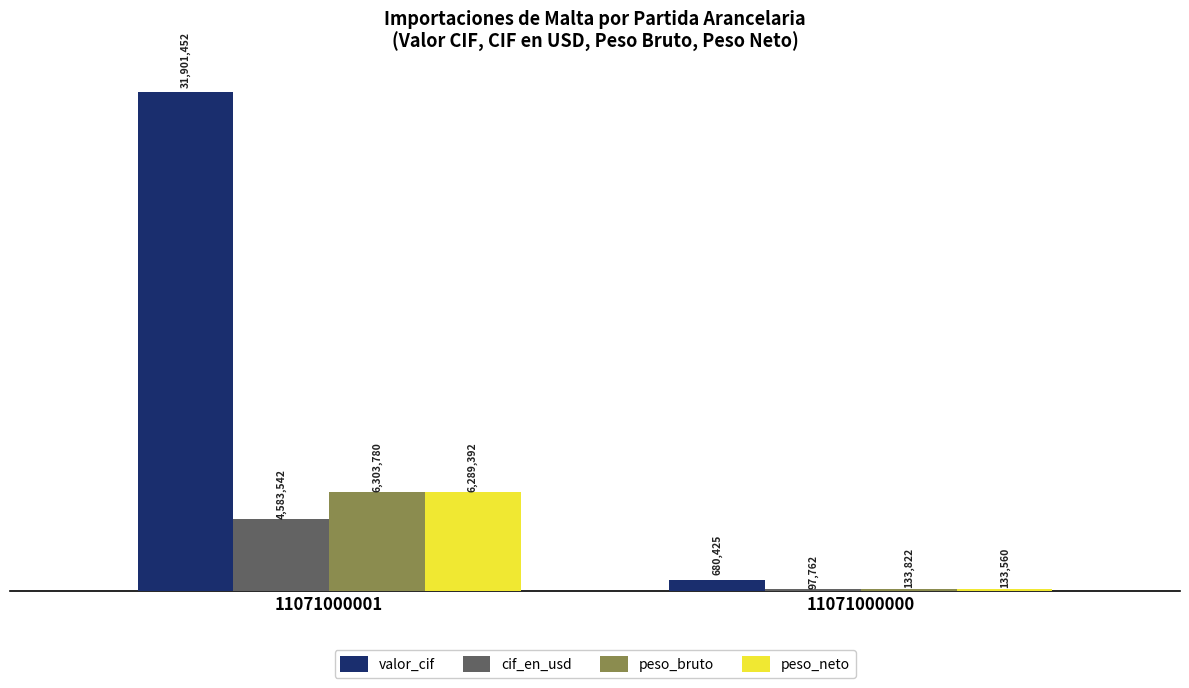

Between 11071000001 and 11071000000, which series saw the biggest shift?

valor_cif